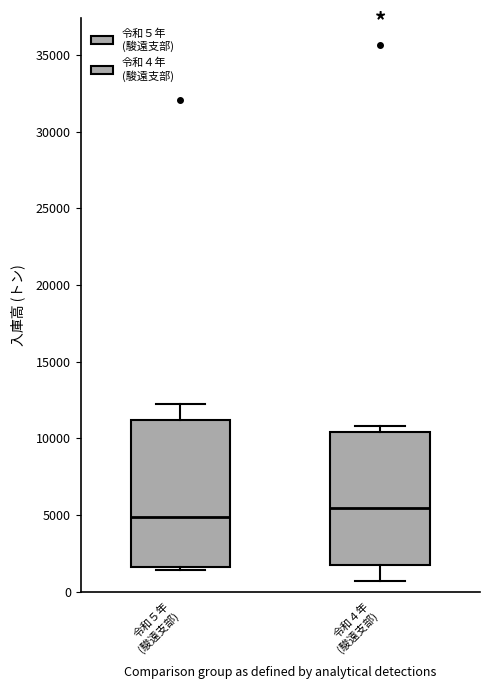

Reading left to right, transcribe this box plot: for each box, give where its median line is, the range the box spans, and where its two whiskers end, as read against the y-axis. The values are not printed on the chart, so give them approximately, as read against the axis.

令和５年 (駿遠支部): median 5000, box 1500 to 11000, whiskers 1500 (just below the box's lower edge) to 12500
令和４年 (駿遠支部): median 5500, box 2000 to 10500, whiskers 500 to 11000